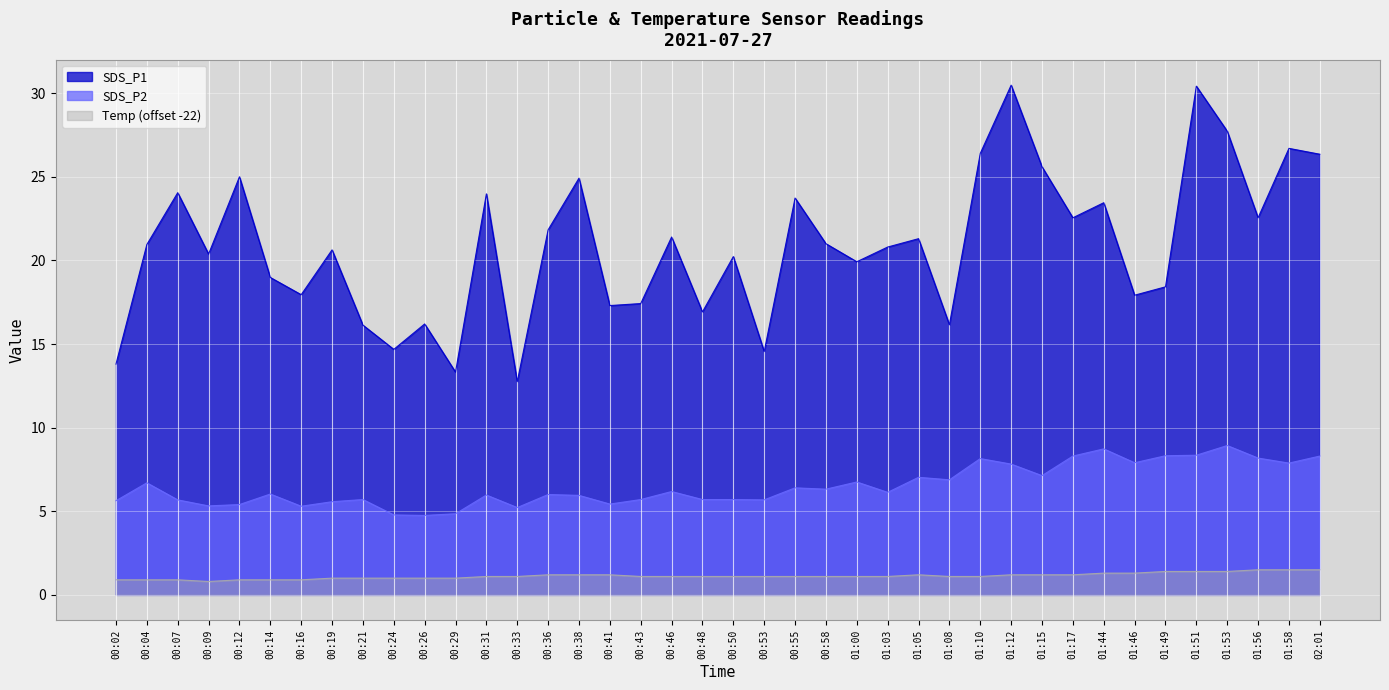

Count the number of categories in the chart.

40